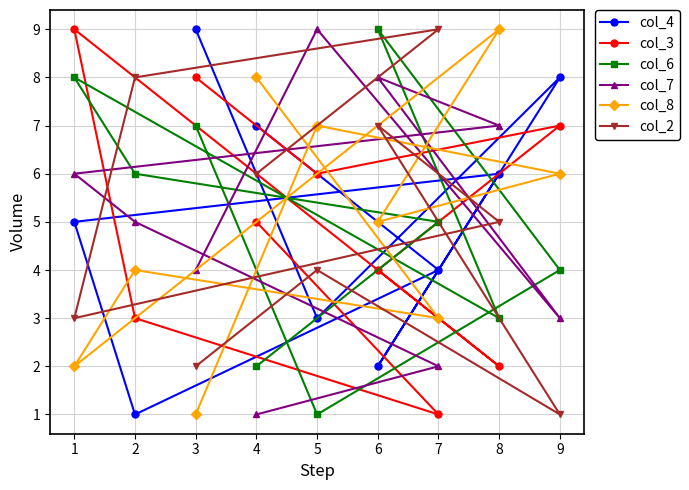

True or false: col_4 and col_8 intersect in this chart.

True